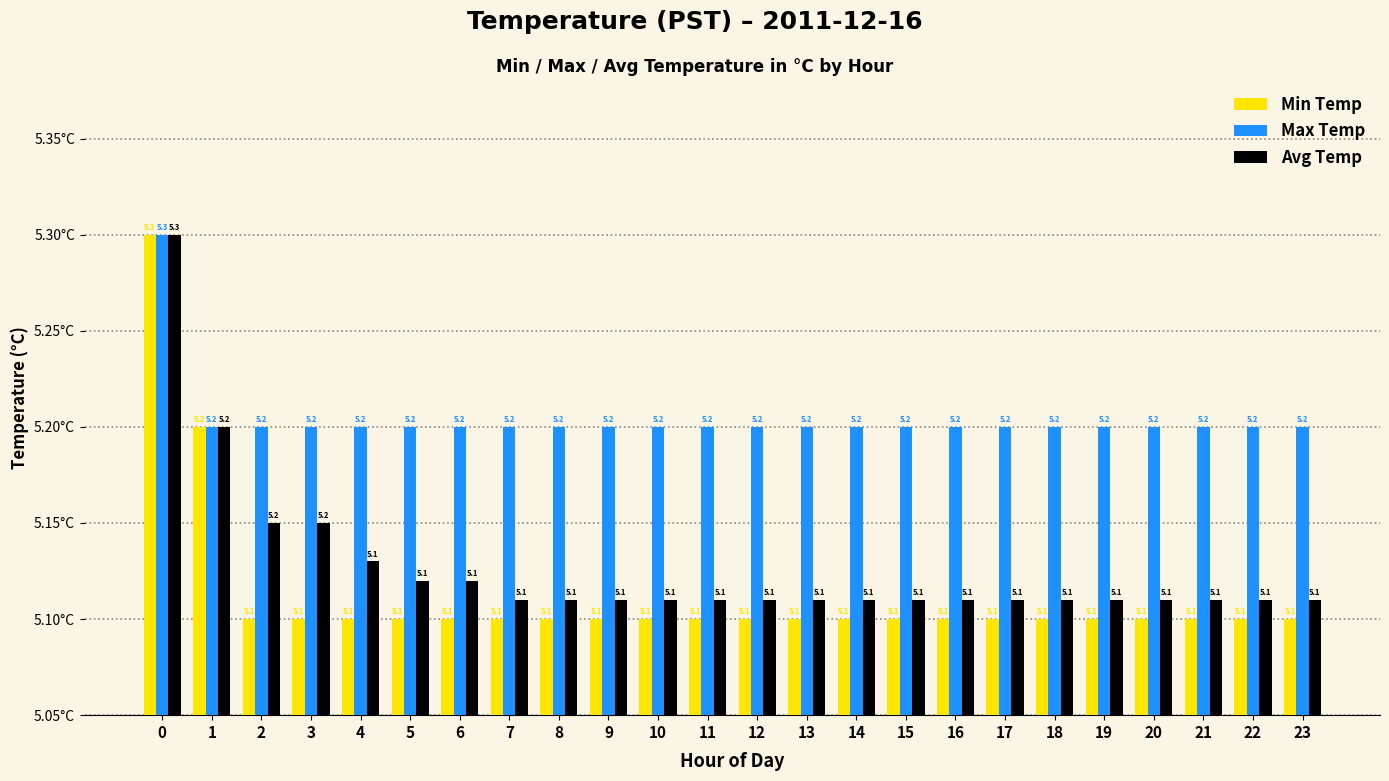

True or false: Max Temp has a value of 5.2 at 8.

True